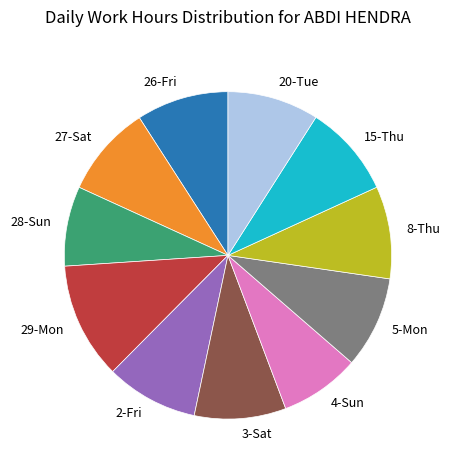

Combined, do 20-Tue and 2-Fri account for over 50%?

No